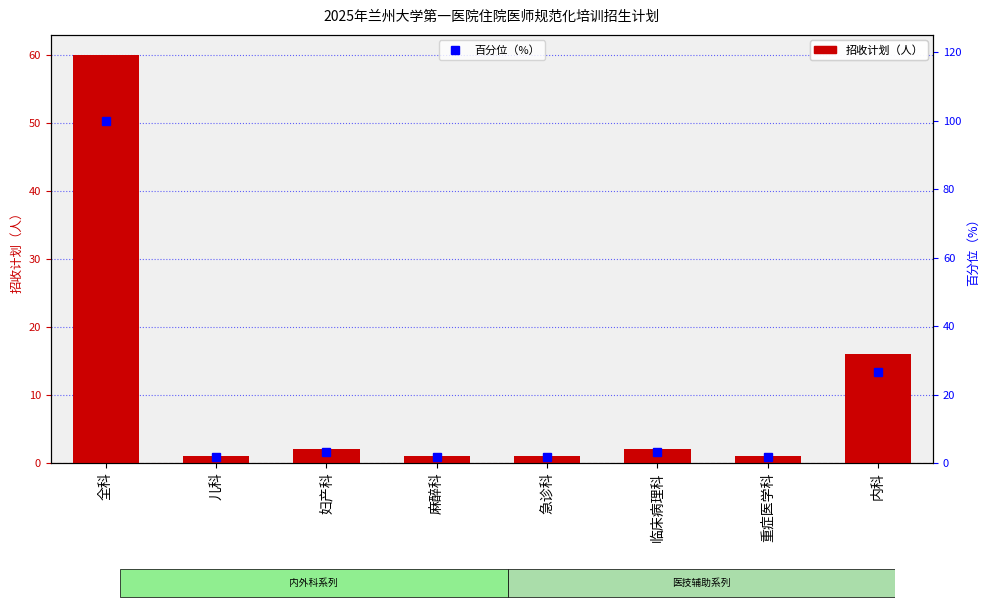

True or false: 百分位（%） has a value of 100.0 at 全科.

True